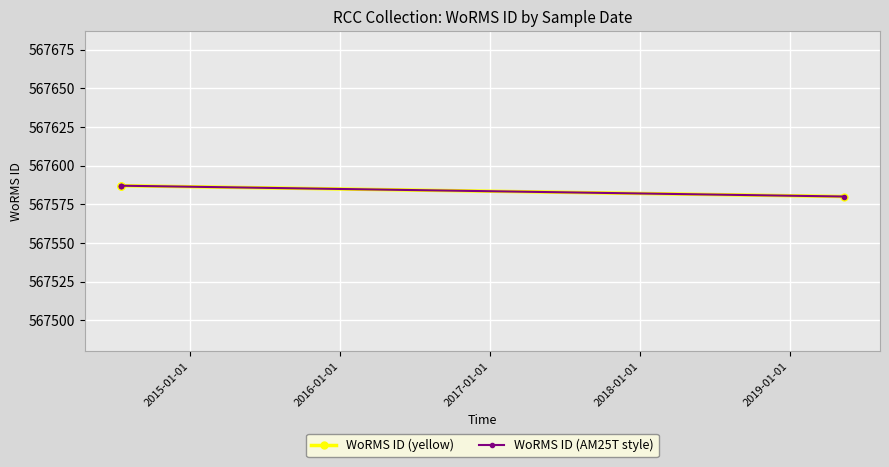

True or false: WoRMS ID (AM25T style) and WoRMS ID (yellow) cross at least once.

False